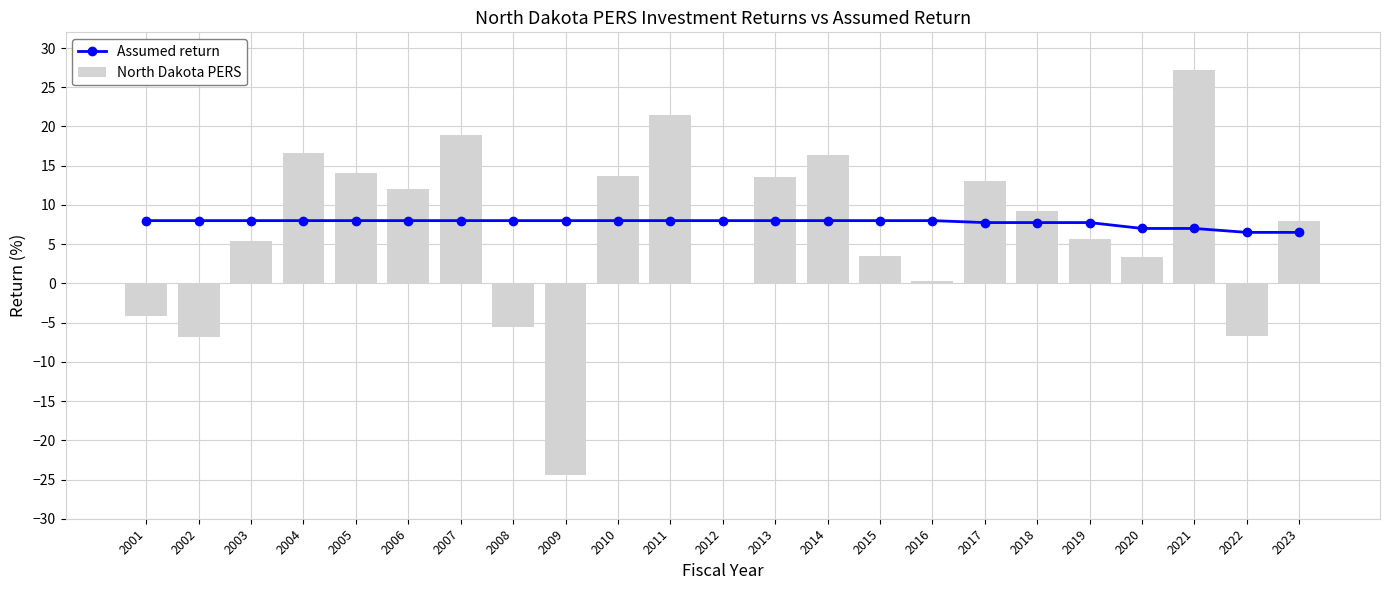

List the series in order of their peak value, highest first.

North Dakota PERS, Assumed return